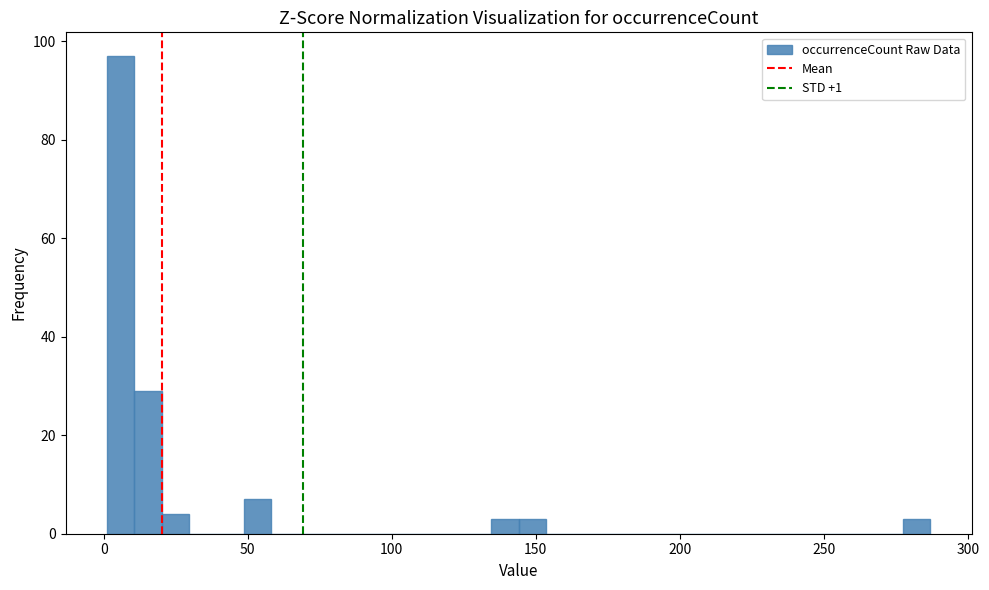

Around what value on the x-axis is the tallest bar? Give the approximate position of its centre, as read against the axis.

5